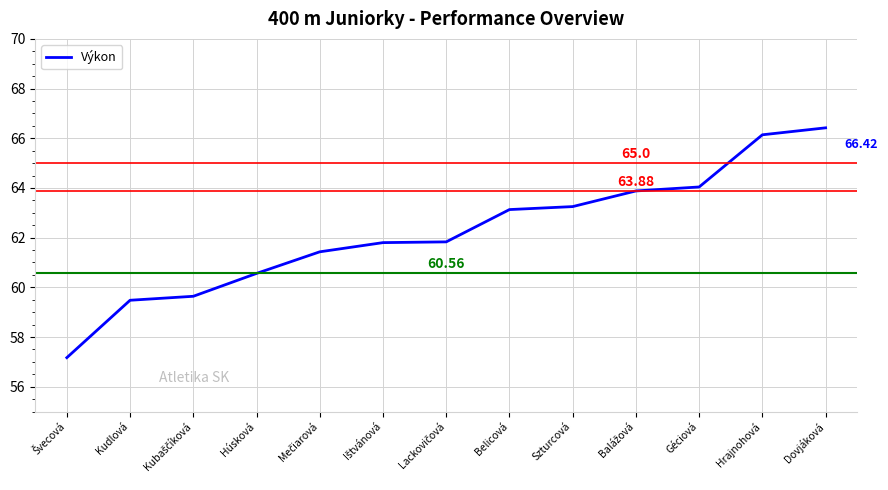

What is the ratio of the value at Belicová to the value at Hrajnohová?

1.0